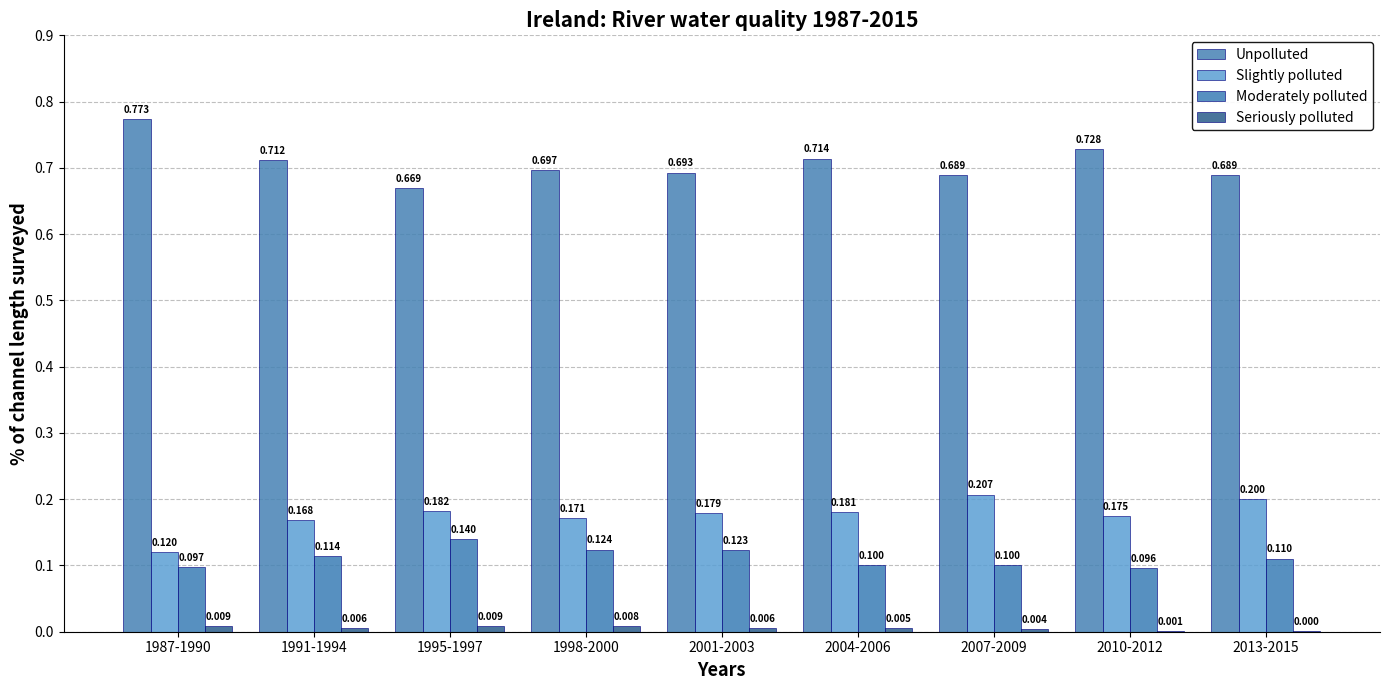

Reading left to right, list all the values displayed in this chart.

Unpolluted: 0.8	0.7	0.7	0.7	0.7	0.7	0.7	0.7	0.7
Slightly polluted: 0.1	0.2	0.2	0.2	0.2	0.2	0.2	0.2	0.2
Moderately polluted: 0.1	0.1	0.1	0.1	0.1	0.1	0.1	0.1	0.1
Seriously polluted: 0.0	0.0	0.0	0.0	0.0	0.0	0.0	0.0	0.0